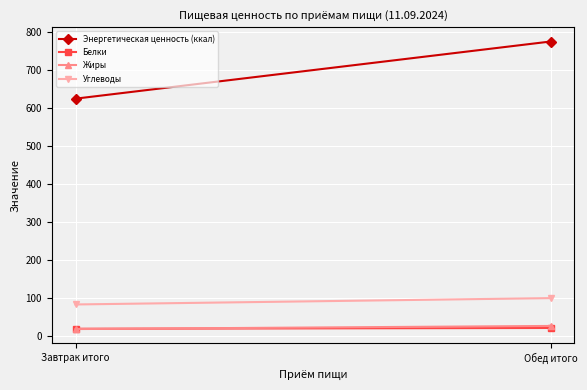

Reading left to right, extract all data points from this chart.

Энергетическая ценность (ккал): Завтрак итого=624.2	Обед итого=774.2
Белки: Завтрак итого=20.1	Обед итого=22.2
Жиры: Завтрак итого=19.3	Обед итого=27.5
Углеводы: Завтрак итого=83.9	Обед итого=100.6